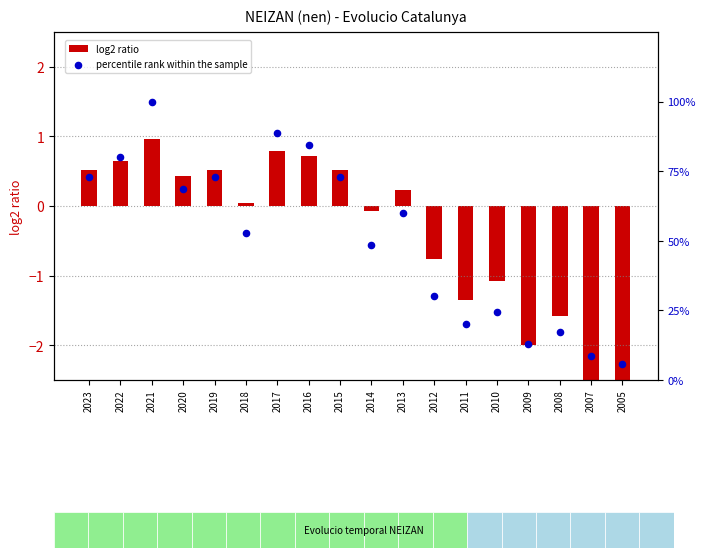

Is the value of log2 ratio at 2017 greater than the value of percentile rank within the sample at 2011?

No